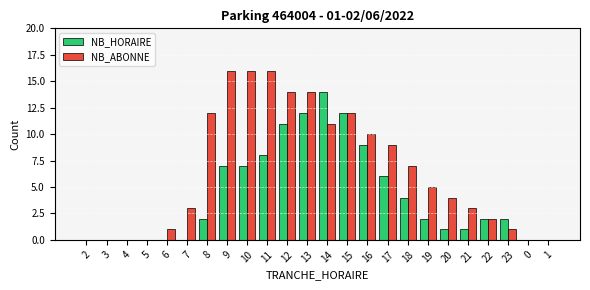

Reading left to right, what are all the values shown in this chart?

NB_HORAIRE: 2=0	3=0	4=0	5=0	6=0	7=0	8=2	9=7	10=7	11=8	12=11	13=12	14=14	15=12	16=9	17=6	18=4	19=2	20=1	21=1	22=2	23=2	0=0	1=0
NB_ABONNE: 2=0	3=0	4=0	5=0	6=1	7=3	8=12	9=16	10=16	11=16	12=14	13=14	14=11	15=12	16=10	17=9	18=7	19=5	20=4	21=3	22=2	23=1	0=0	1=0